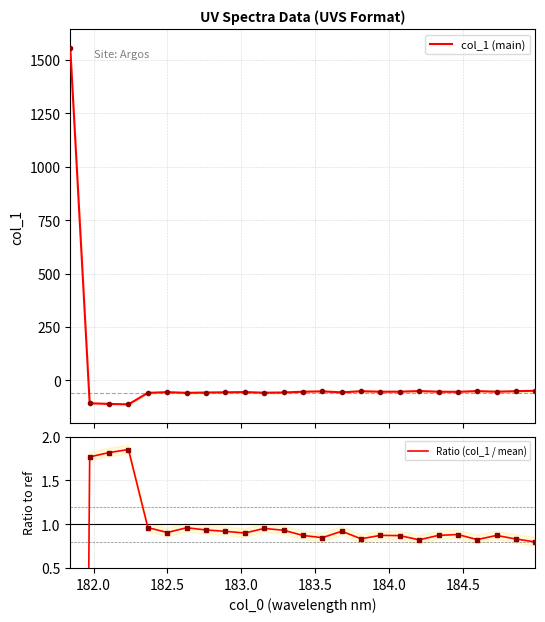

What is the highest value of the col_1 (main) series?

1555.2